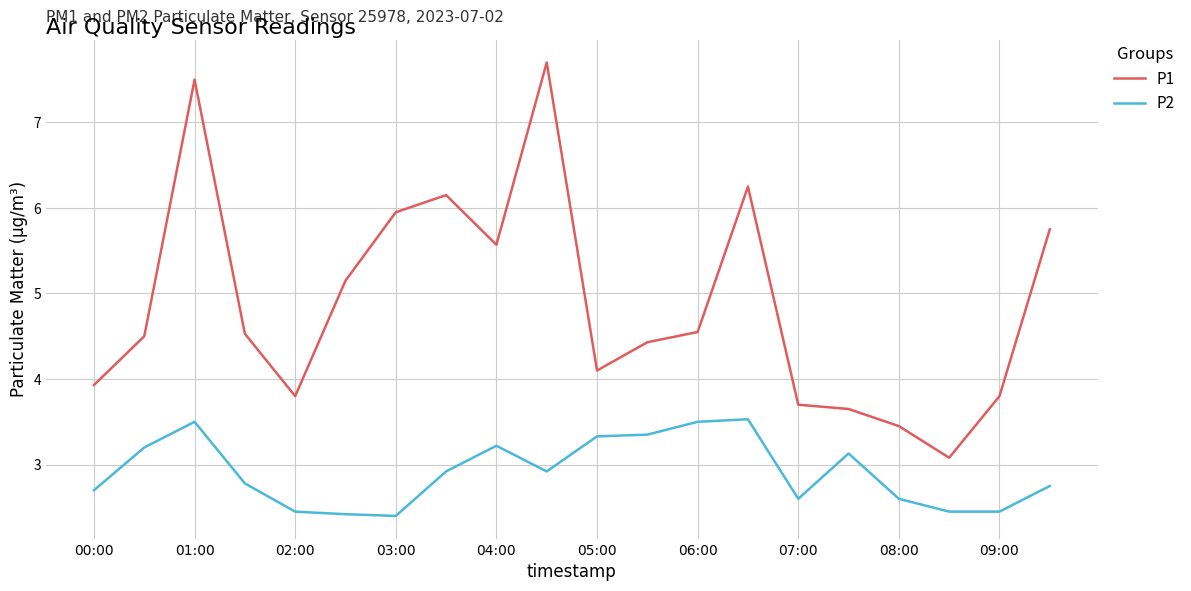

Which series has the largest range (max minus min)?

P1